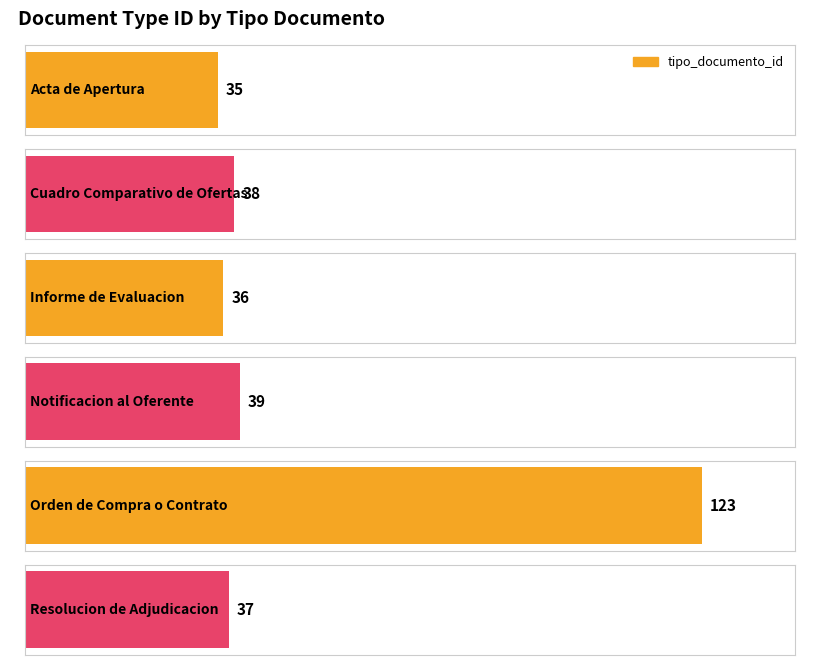

Rank the categories by value from lowest to highest.

Acta de Apertura, Informe de Evaluacion, Resolucion de Adjudicacion, Cuadro Comparativo de Ofertas, Notificacion al Oferente, Orden de Compra o Contrato